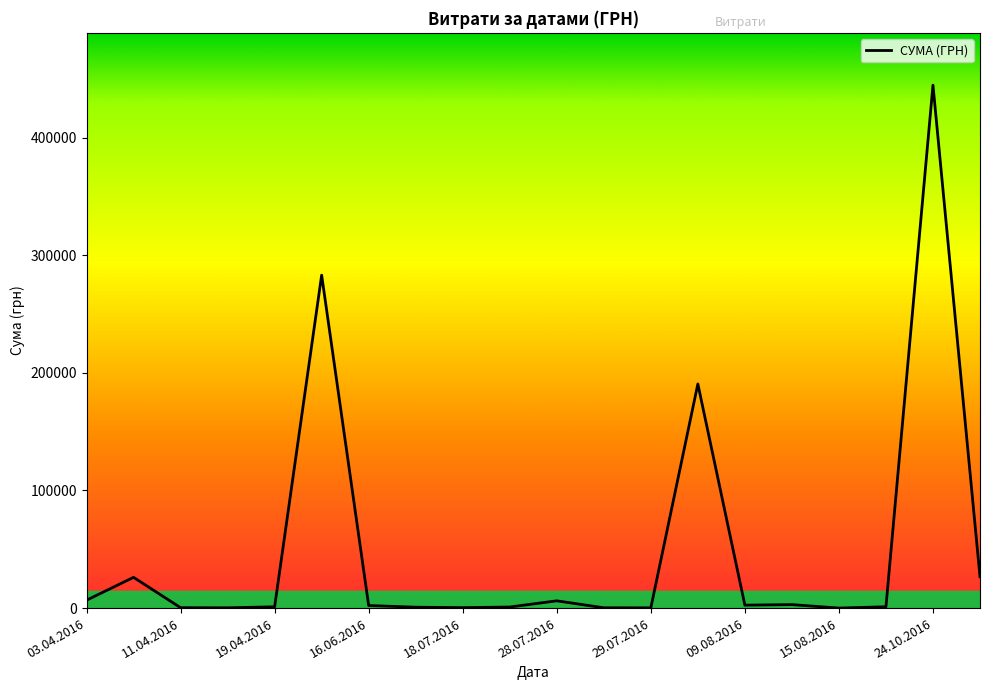

What is the greatest value displayed?

444504.1